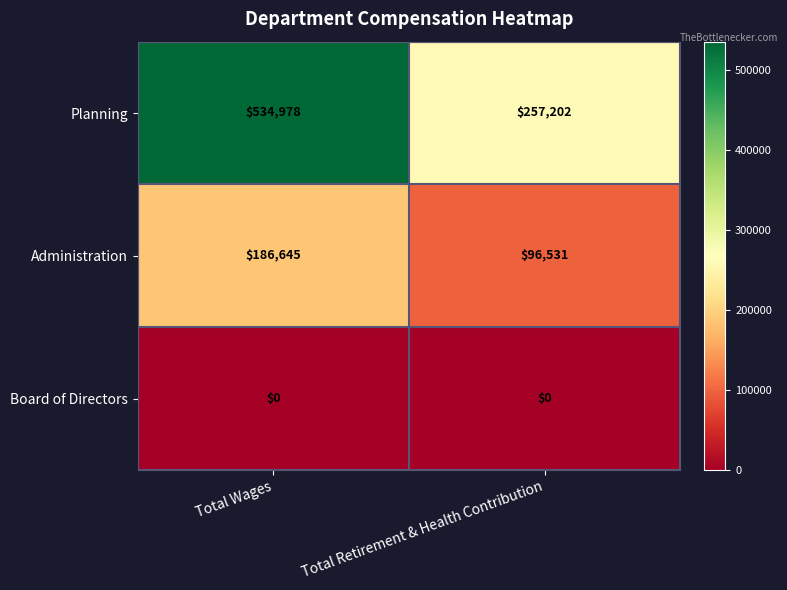

At how many categories does at least one series exceed 57061?

2